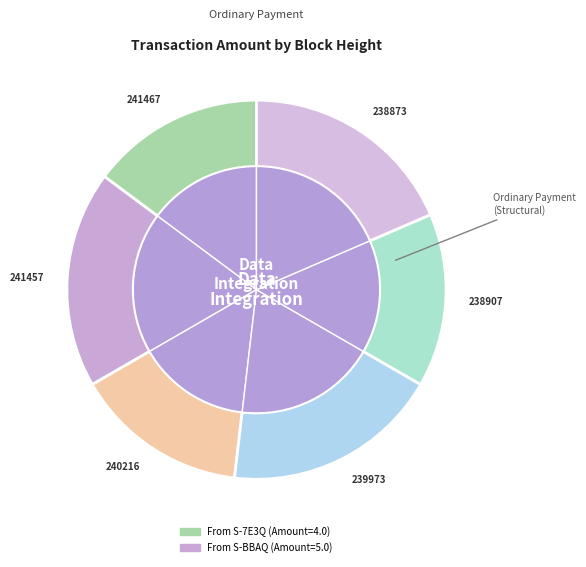

Which category has the smallest portion of the pie?

241467